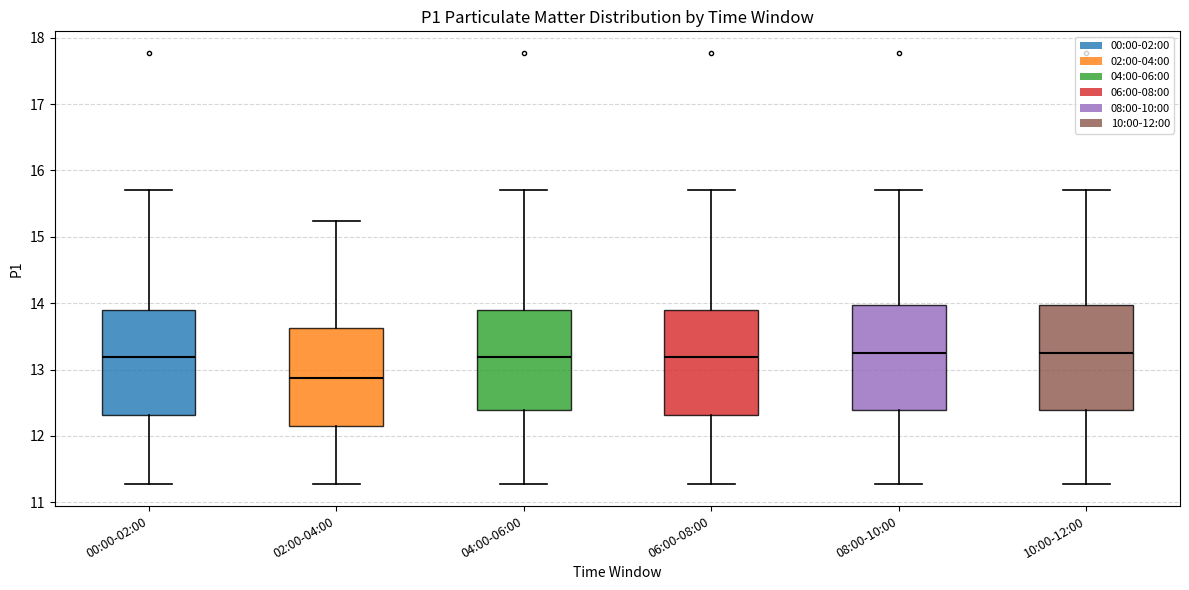

Which box's median line is the lowest?

02:00-04:00